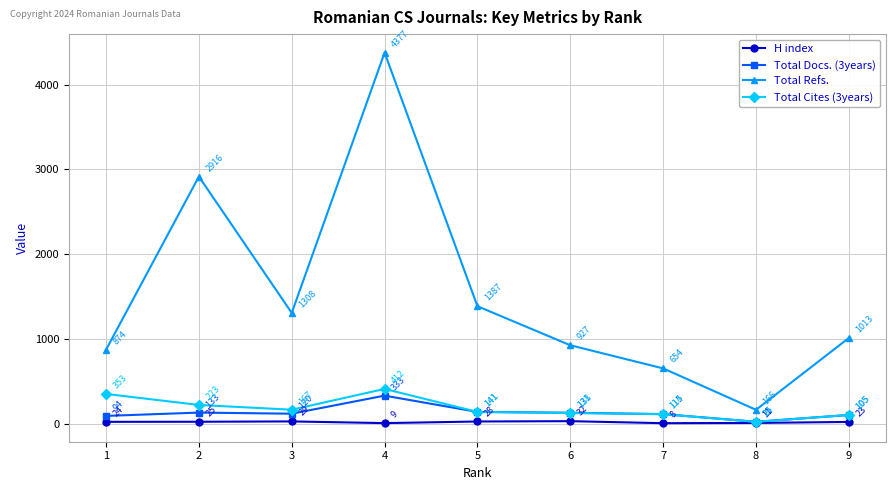

Does the chart have visible grid lines?

Yes